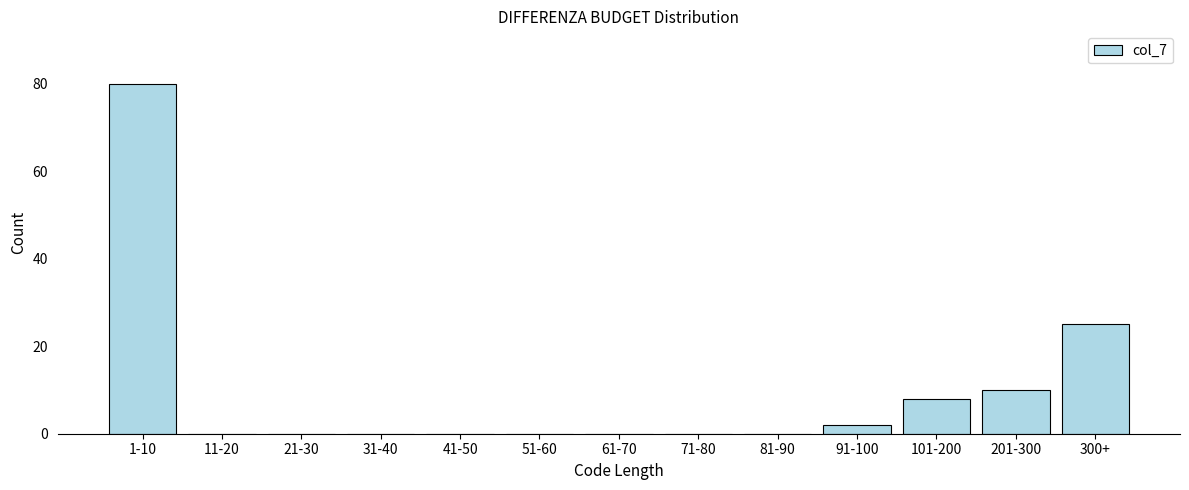

Reading left to right, what are all the values shown in this chart?

1-10=80	11-20=0	21-30=0	31-40=0	41-50=0	51-60=0	61-70=0	71-80=0	81-90=0	91-100=2	101-200=8	201-300=10	300+=25